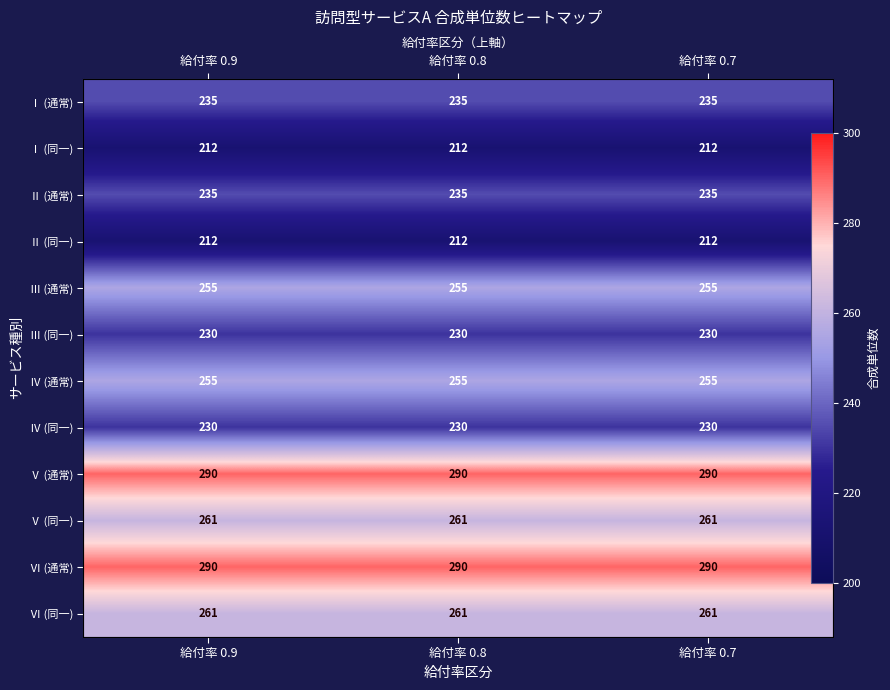

Where is Ⅳ (同一) nearest to the value 230?

給付率 0.9